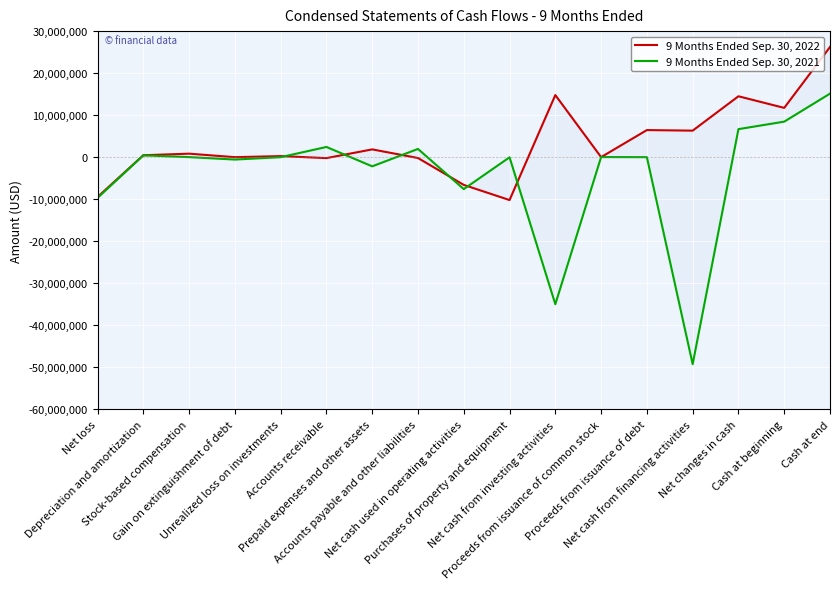

How many intersections are there between 9 Months Ended Sep. 30, 2021 and 9 Months Ended Sep. 30, 2022?

8